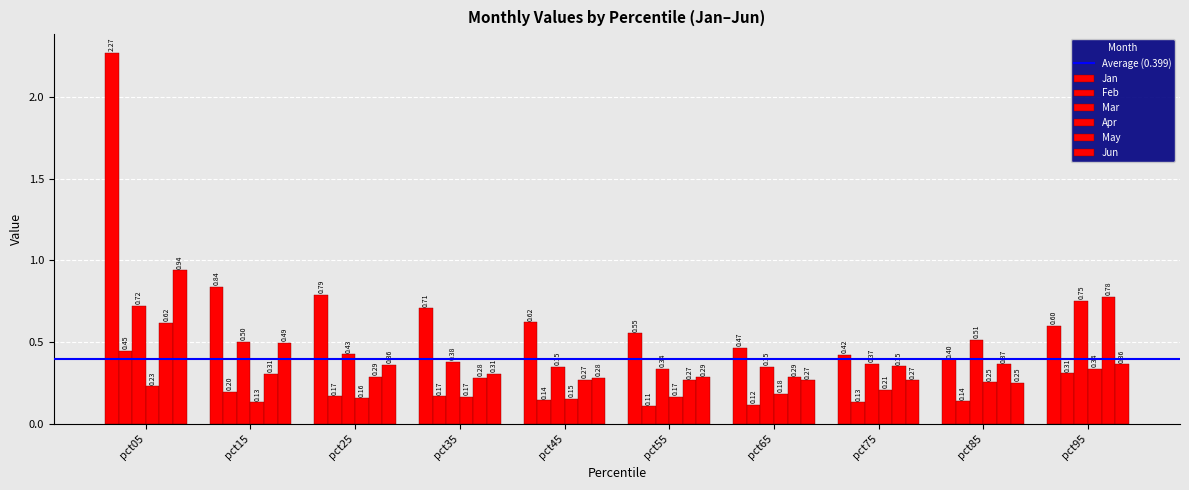

Which series changed the most between pct55 and pct65?

Jan